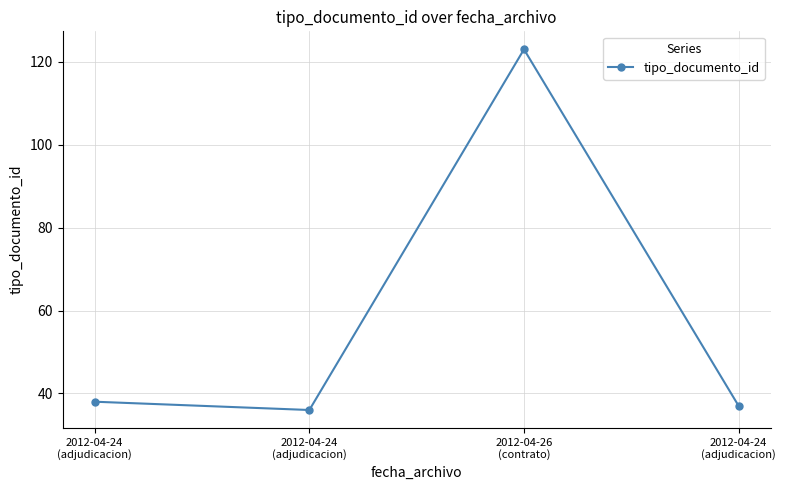

What is the difference between the second highest and second lowest values?

1